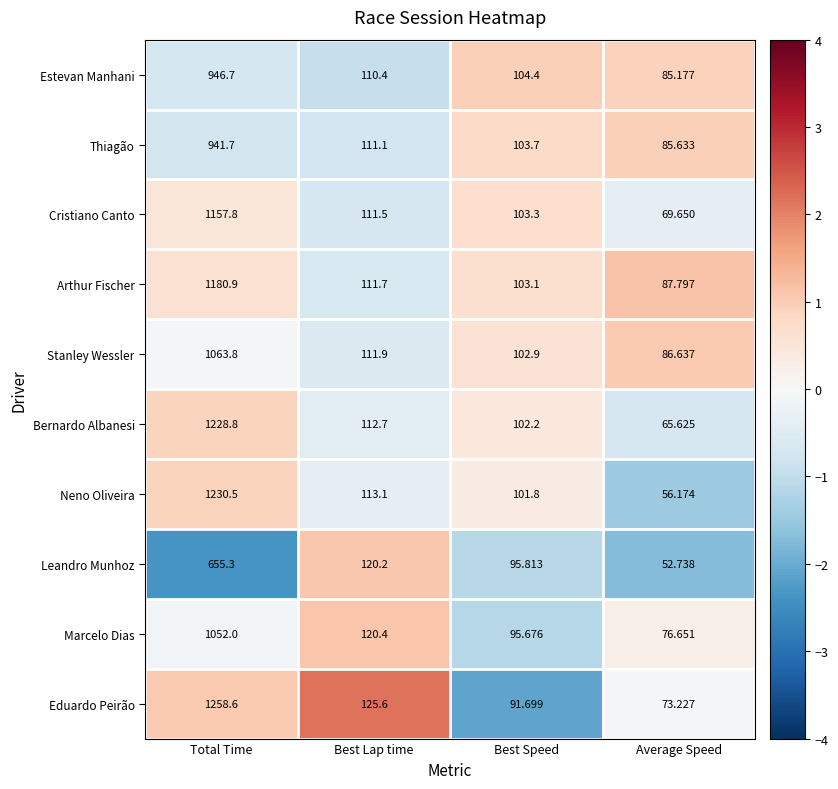

Which series has the largest total across all categories?

Eduardo Peirão